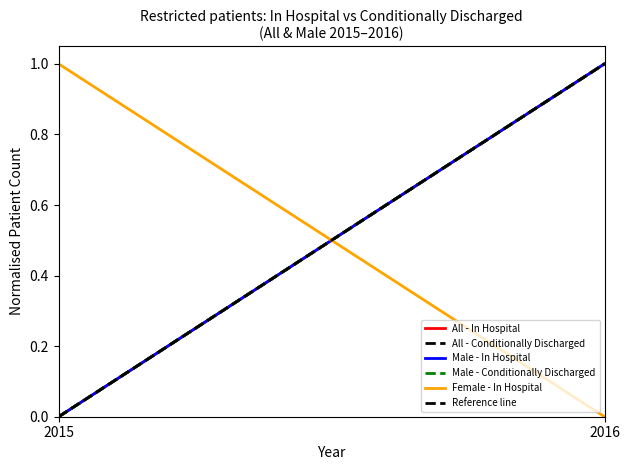

How many series are shown in this chart?

6